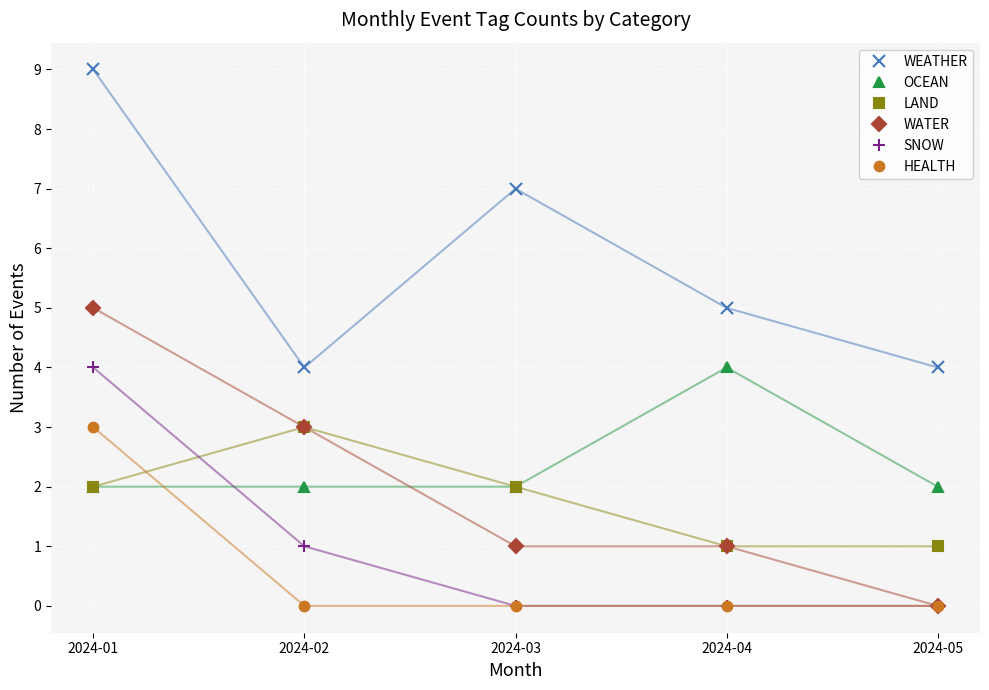

What is the total value across all series at 2024-02?

13